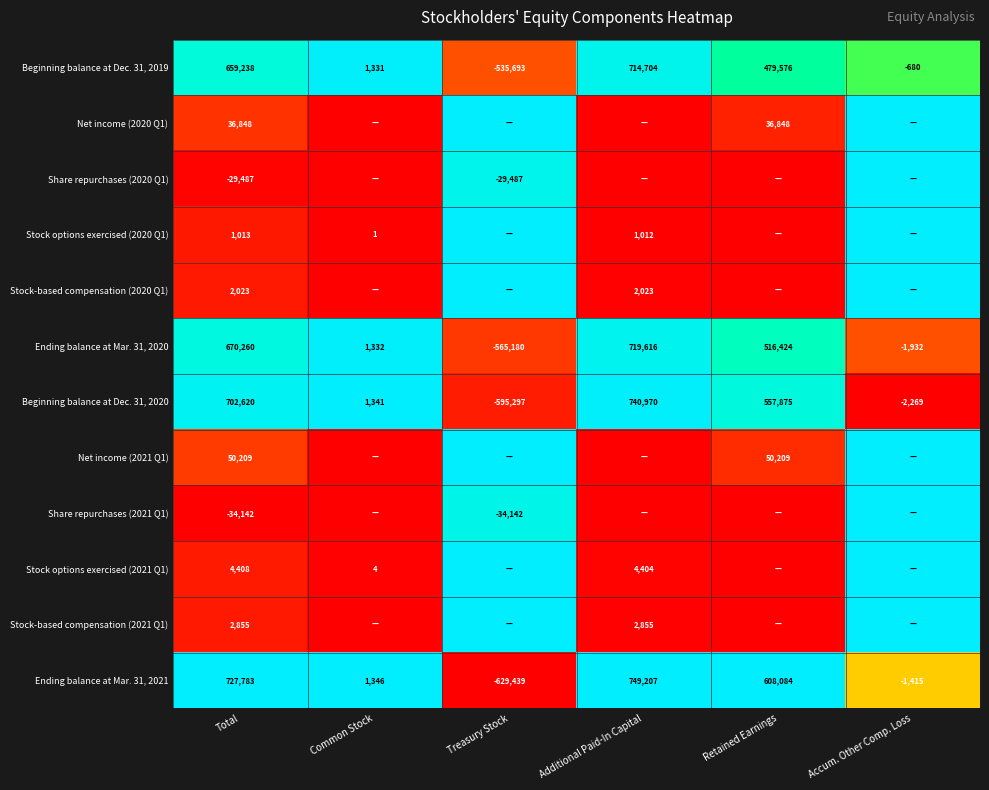

How many series are shown in this chart?

12